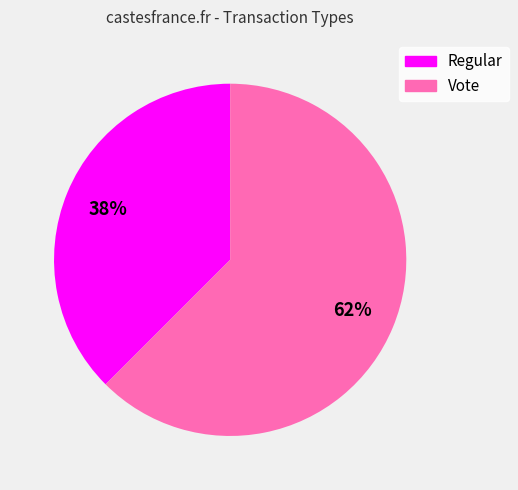

Count the number of slices in the pie.

2